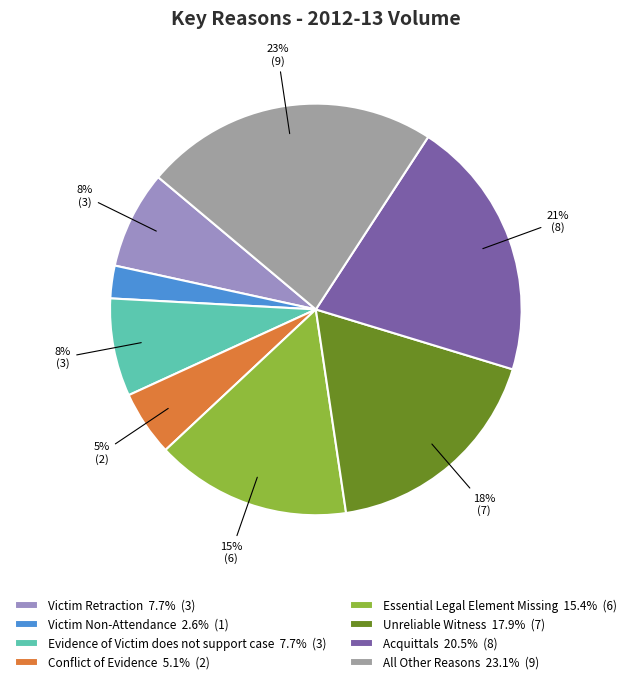

Which slice is the largest?

All Other Reasons